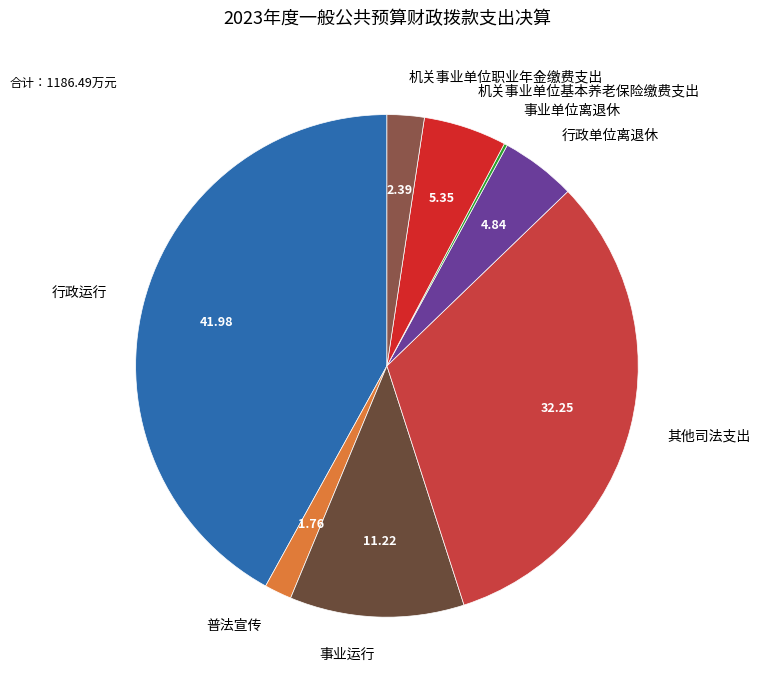

Does 事业运行 represent more than half of the total?

No